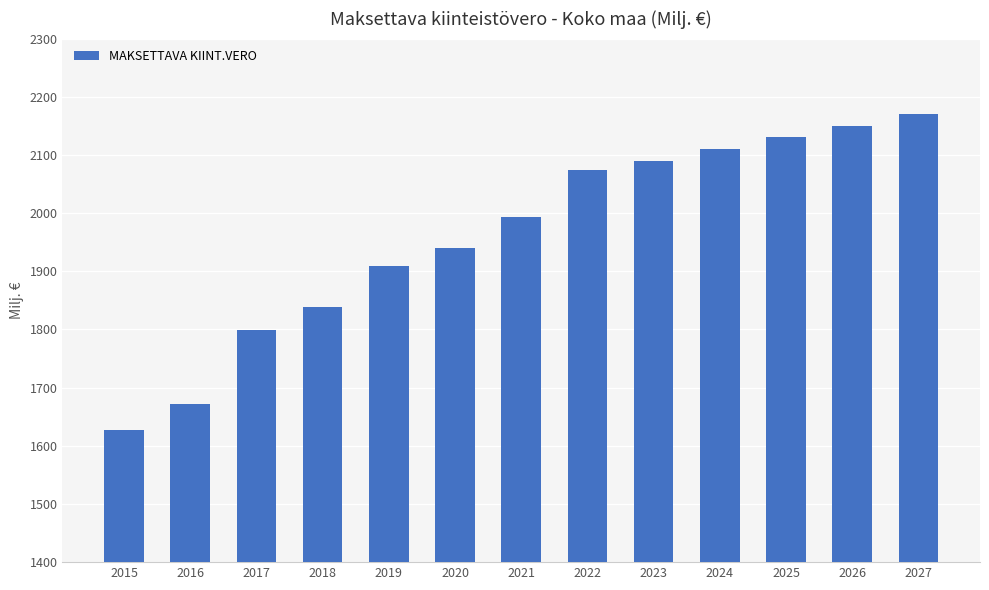

Rank the categories by value from highest to lowest.

2027, 2026, 2025, 2024, 2023, 2022, 2021, 2020, 2019, 2018, 2017, 2016, 2015